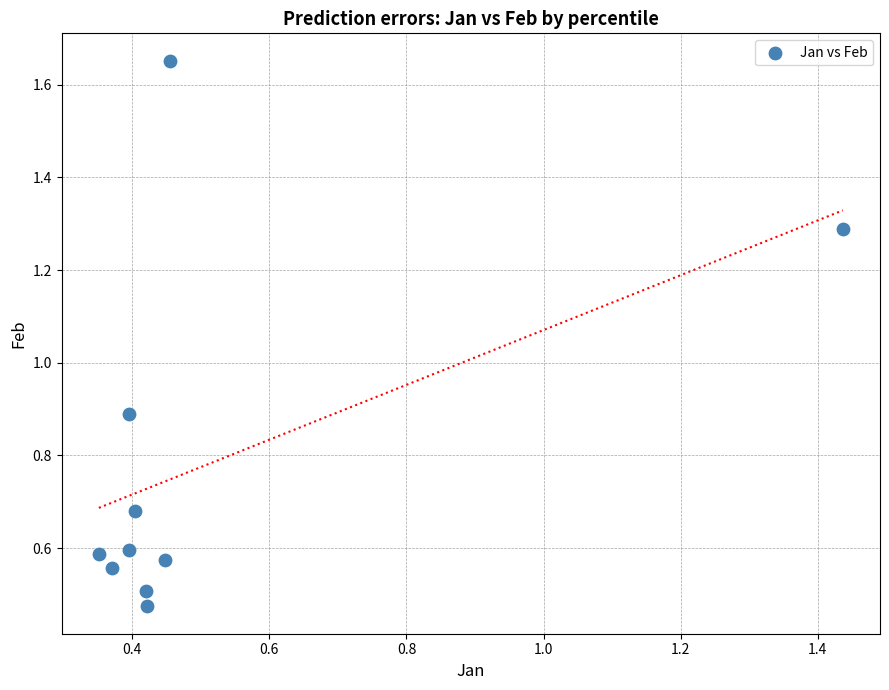

What is the range of X values (max minus min)?

1.1